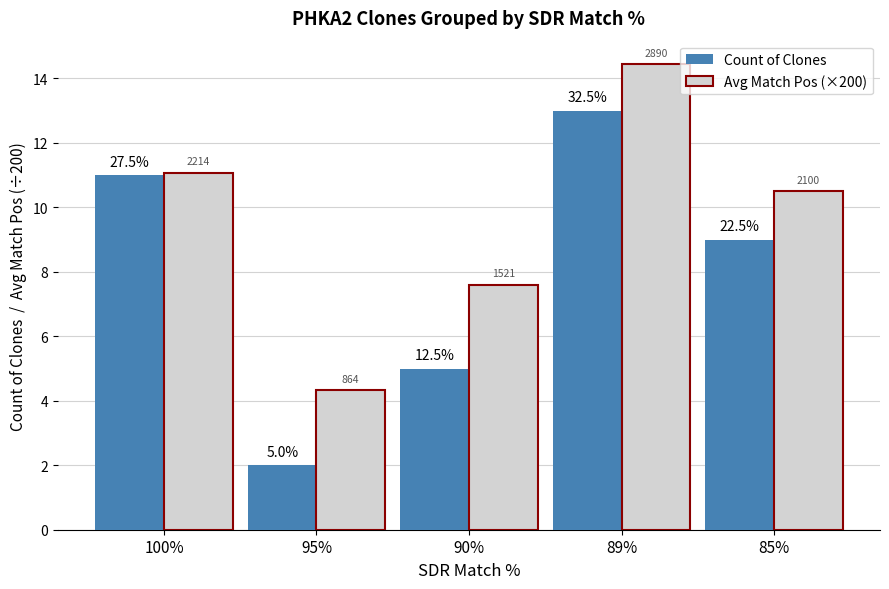

Rank the series by their maximum value, from lowest to highest.

Count of Clones, Avg Match Pos (×200)